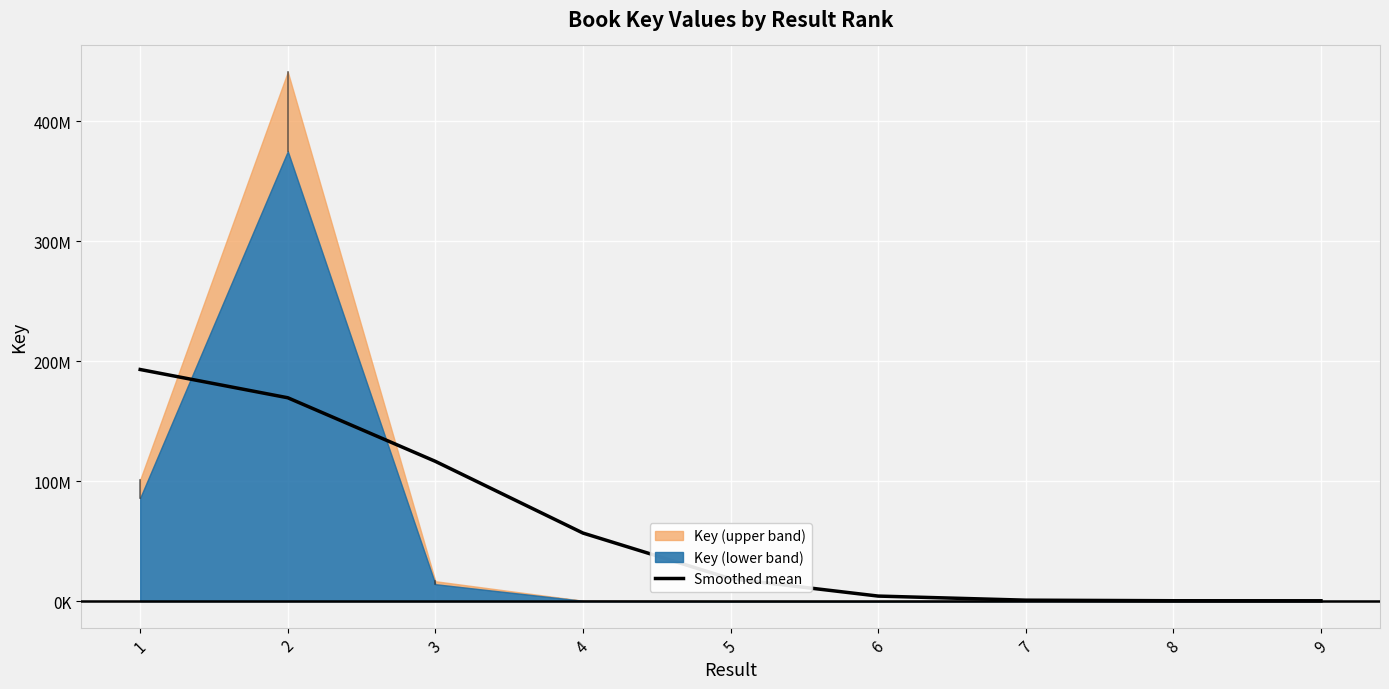

Reading right to left, list all the values displayed in this chart.

309438.6	333547.4	807296.6	4218744.5	18722141.0	56718361.5	116467014.8	169453511.3	193000372.3